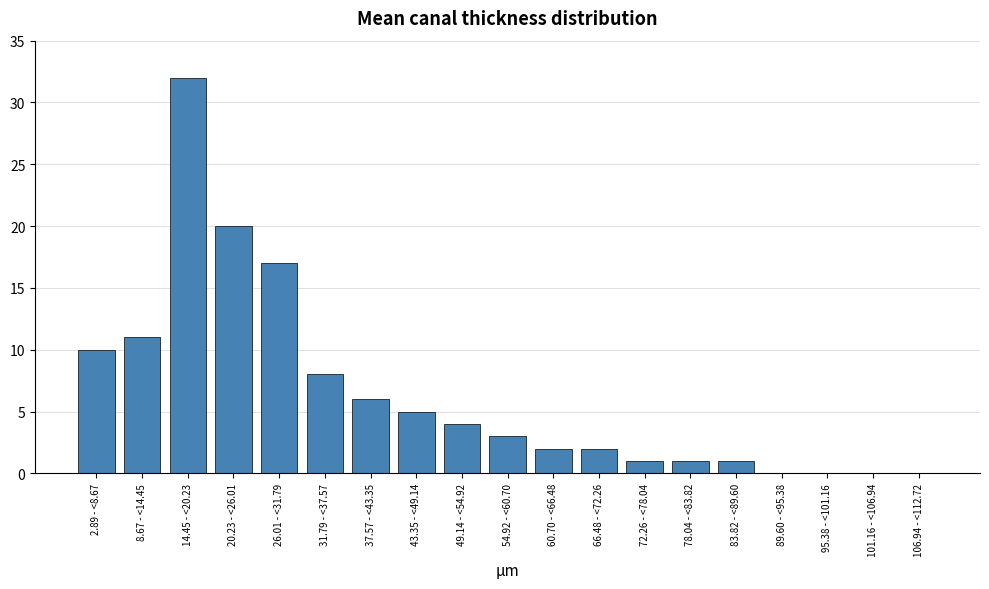

Reading left to right, list all the values displayed in this chart.

2.89 - <8.67=10	8.67 - <14.45=11	14.45 - <20.23=32	20.23 - <26.01=20	26.01 - <31.79=17	31.79 - <37.57=8	37.57 - <43.35=6	43.35 - <49.14=5	49.14 - <54.92=4	54.92 - <60.70=3	60.70 - <66.48=2	66.48 - <72.26=2	72.26 - <78.04=1	78.04 - <83.82=1	83.82 - <89.60=1	89.60 - <95.38=0	95.38 - <101.16=0	101.16 - <106.94=0	106.94 - <112.72=0